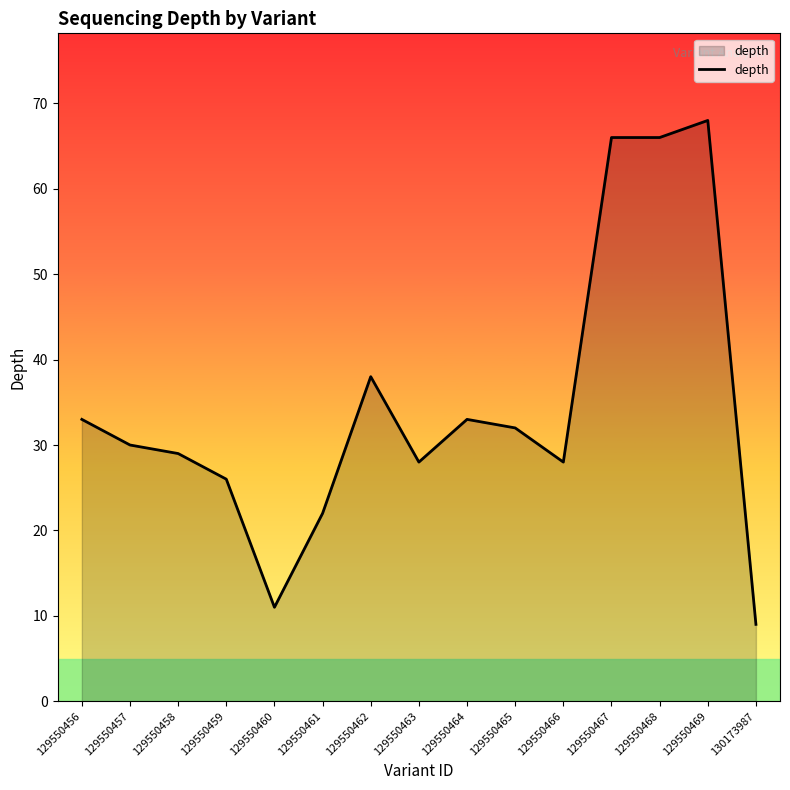

Reading left to right, what are all the values shown in this chart?

129550456=33	129550457=30	129550458=29	129550459=26	129550460=11	129550461=22	129550462=38	129550463=28	129550464=33	129550465=32	129550466=28	129550467=66	129550468=66	129550469=68	130173987=9